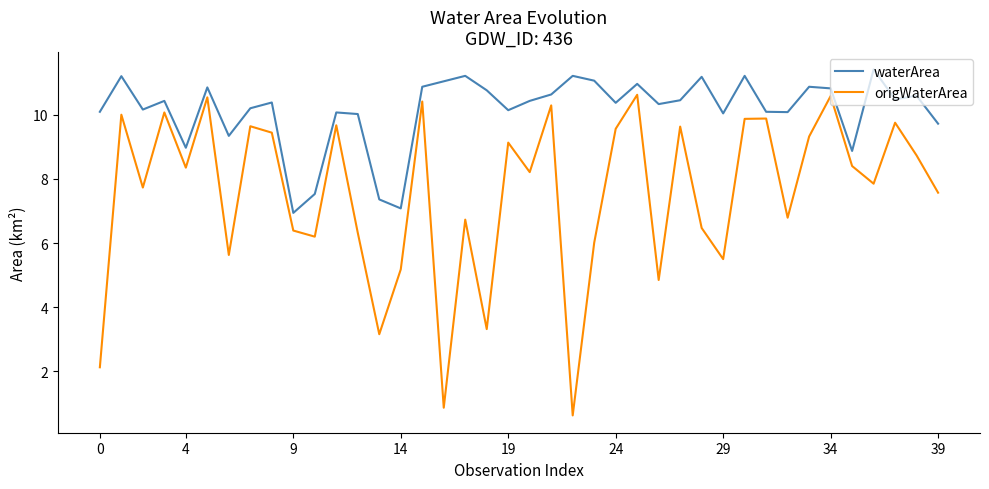

What are all the series names shown in the legend?

waterArea, origWaterArea